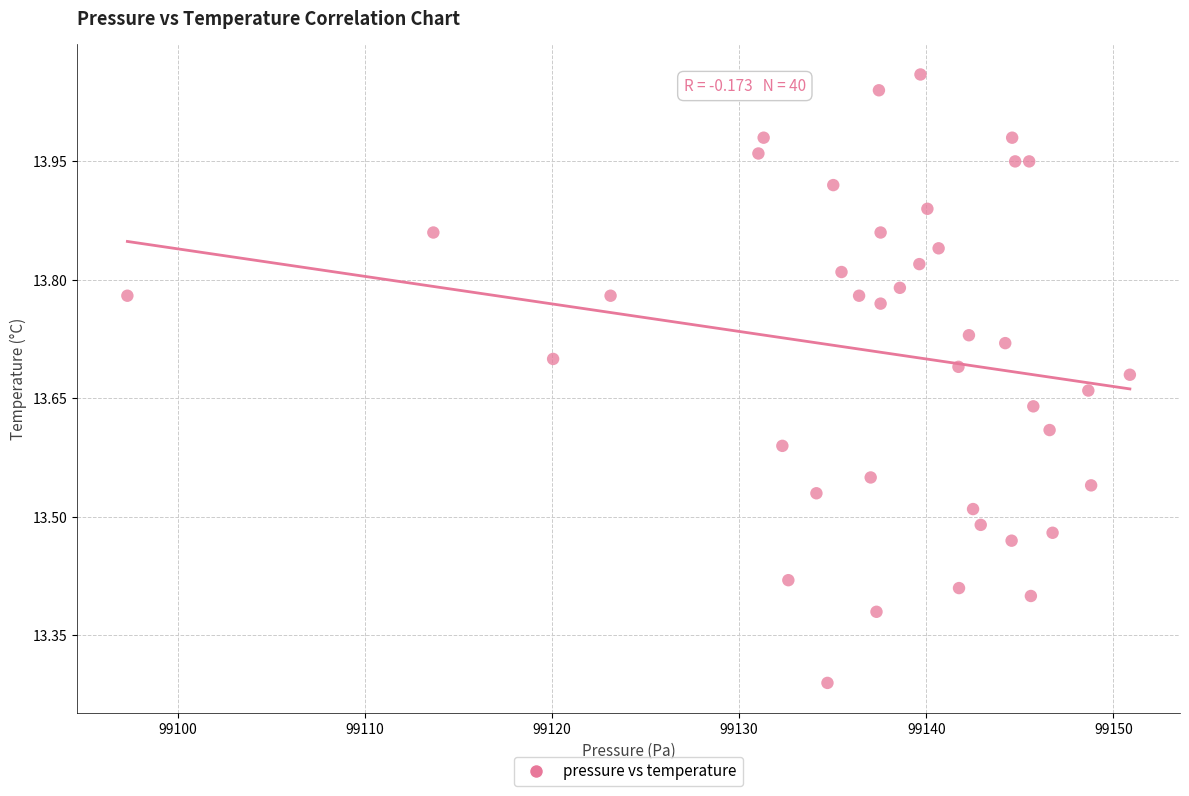

What is the range of X values (max minus min)?

53.6